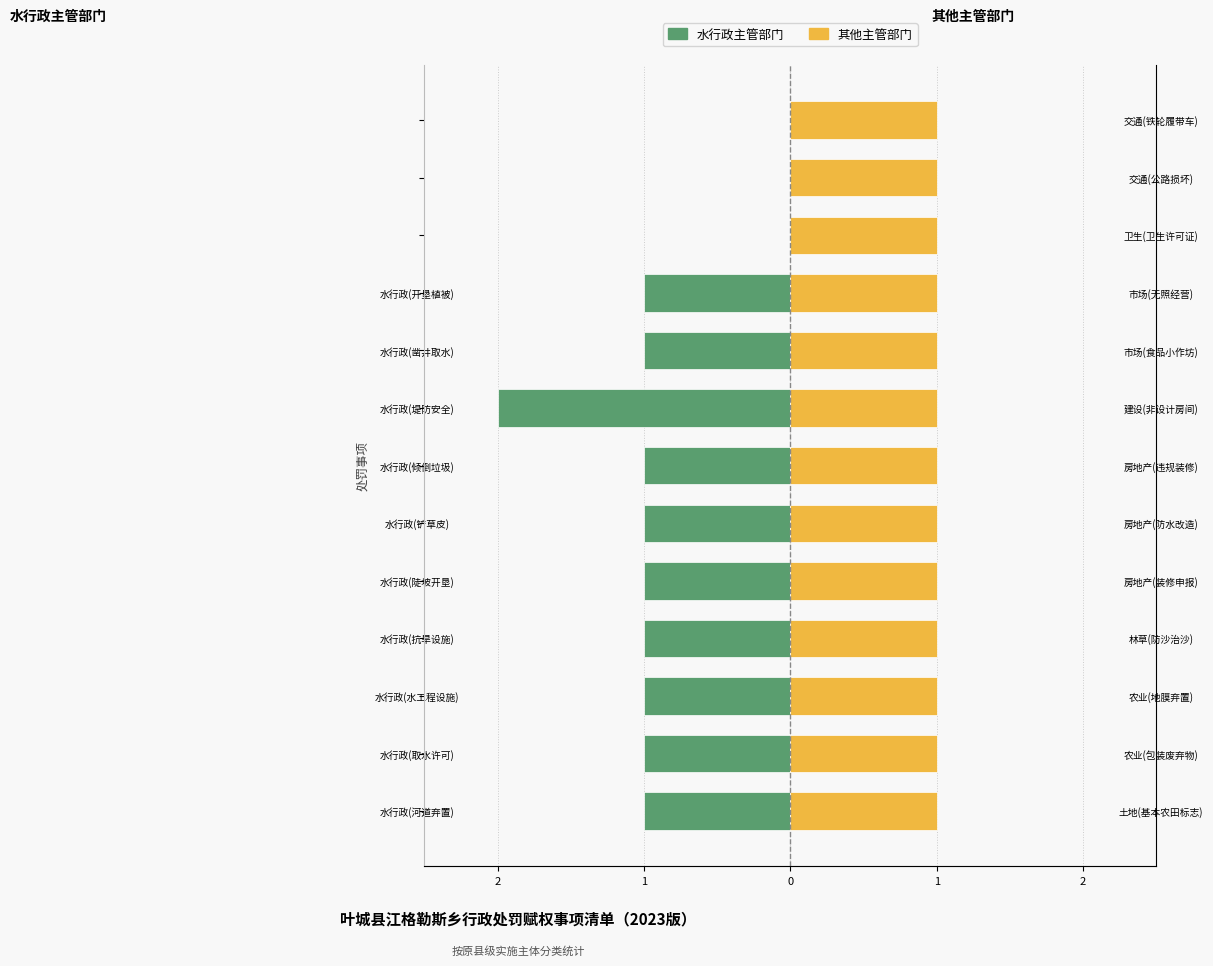

How many groups of bars are there?

13